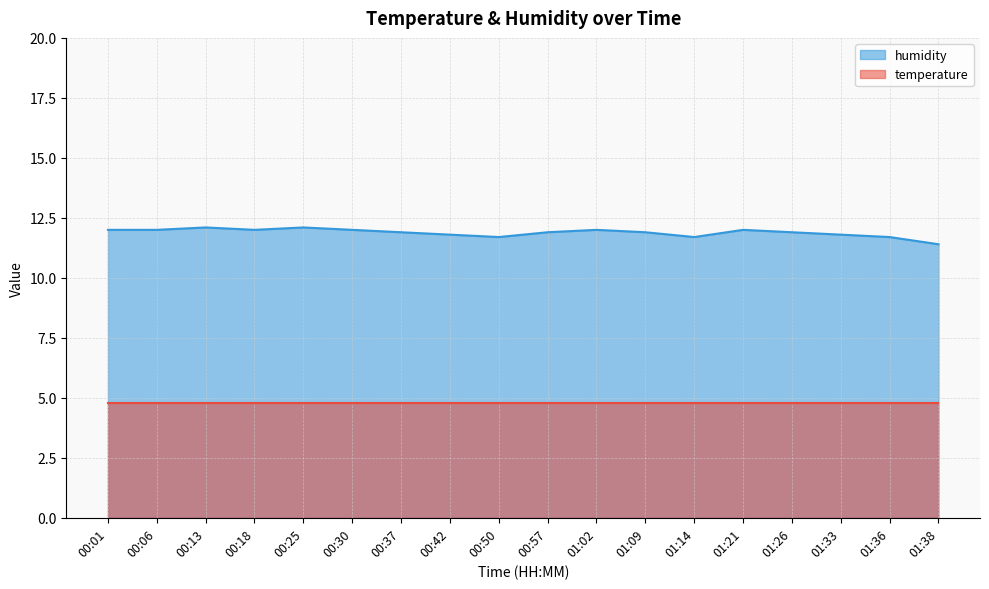

How many categories are shown in the chart?

18